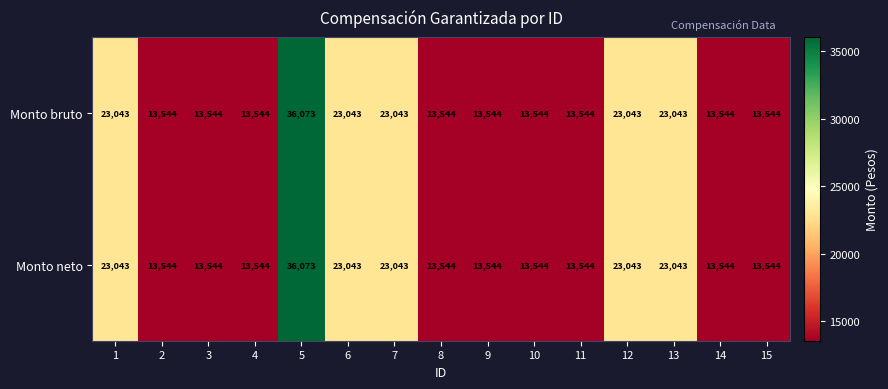

What is the difference between the maximum and minimum values in the Monto bruto series?

22529